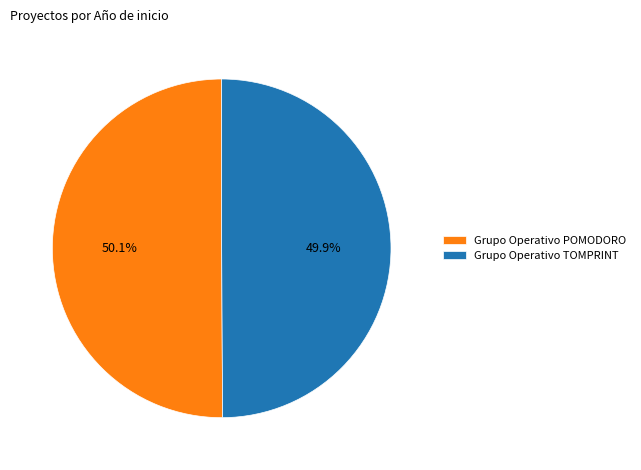

Approximately how many times larger is the value at Grupo Operativo POMODORO compared to Grupo Operativo TOMPRINT?

1.0